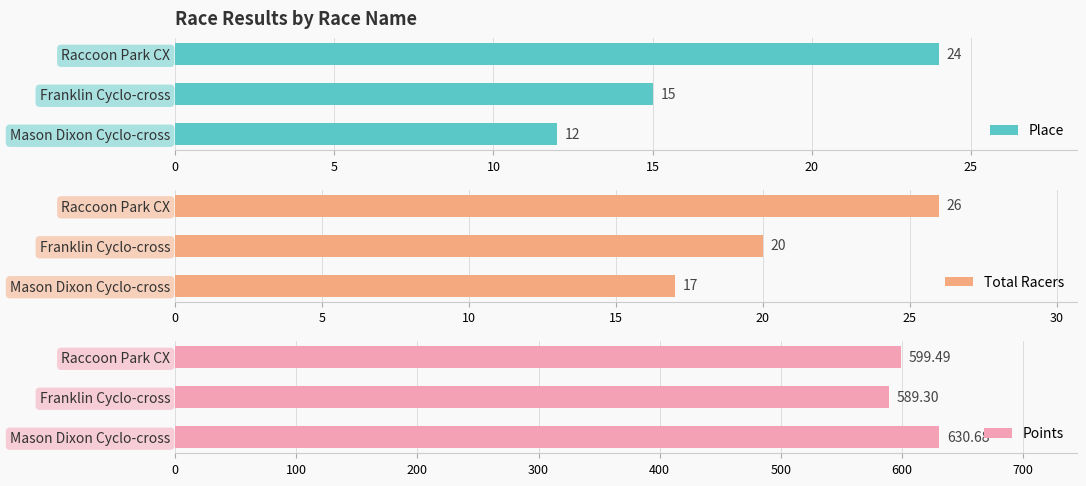

The Place series shows 15 at Franklin Cyclo-cross. True or false?

True